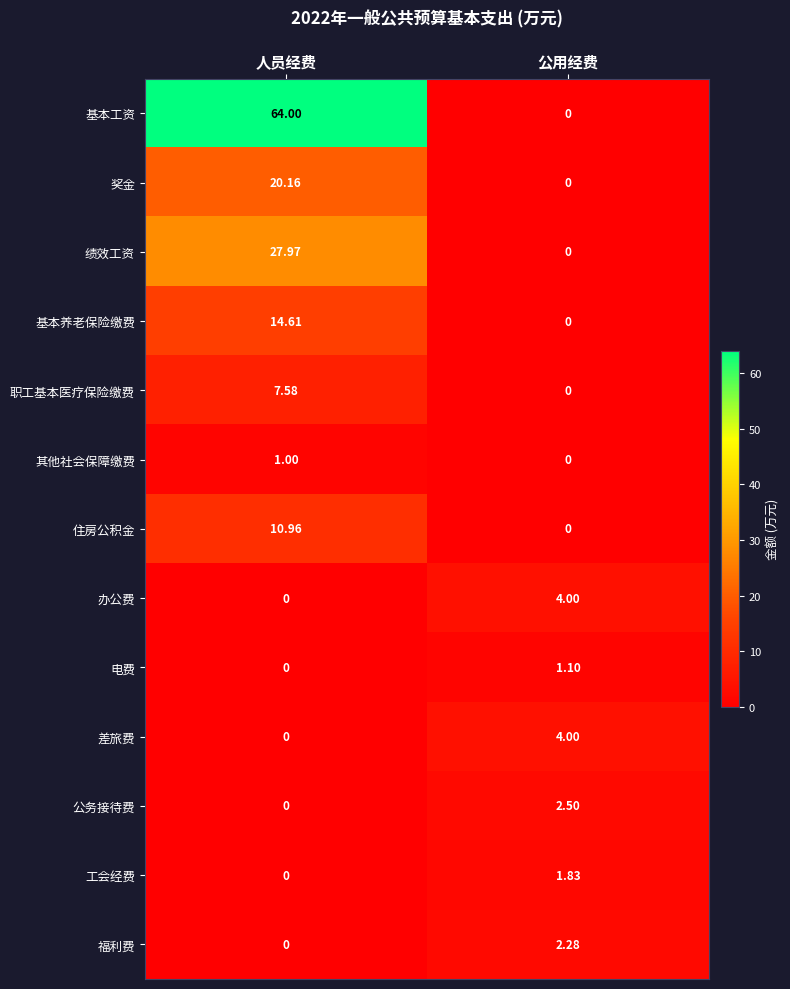

Which label corresponds to the largest value in the chart?

人员经费